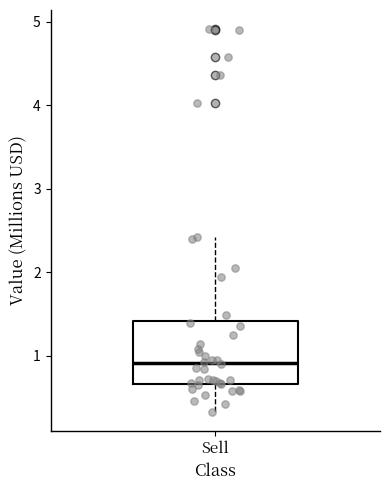

Where does the upper whisker of the box for Sell end on the y-axis? The values are not printed on the chart, so give them approximately, as read against the axis.

2.4